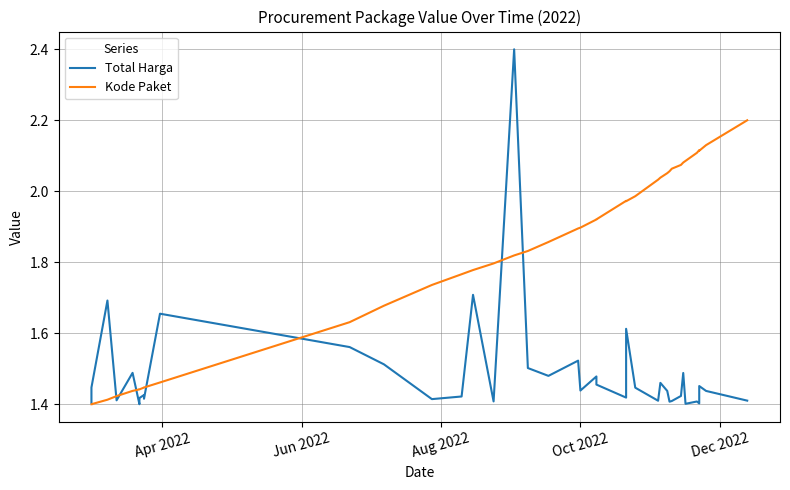

What is the smallest value displayed?

1.4